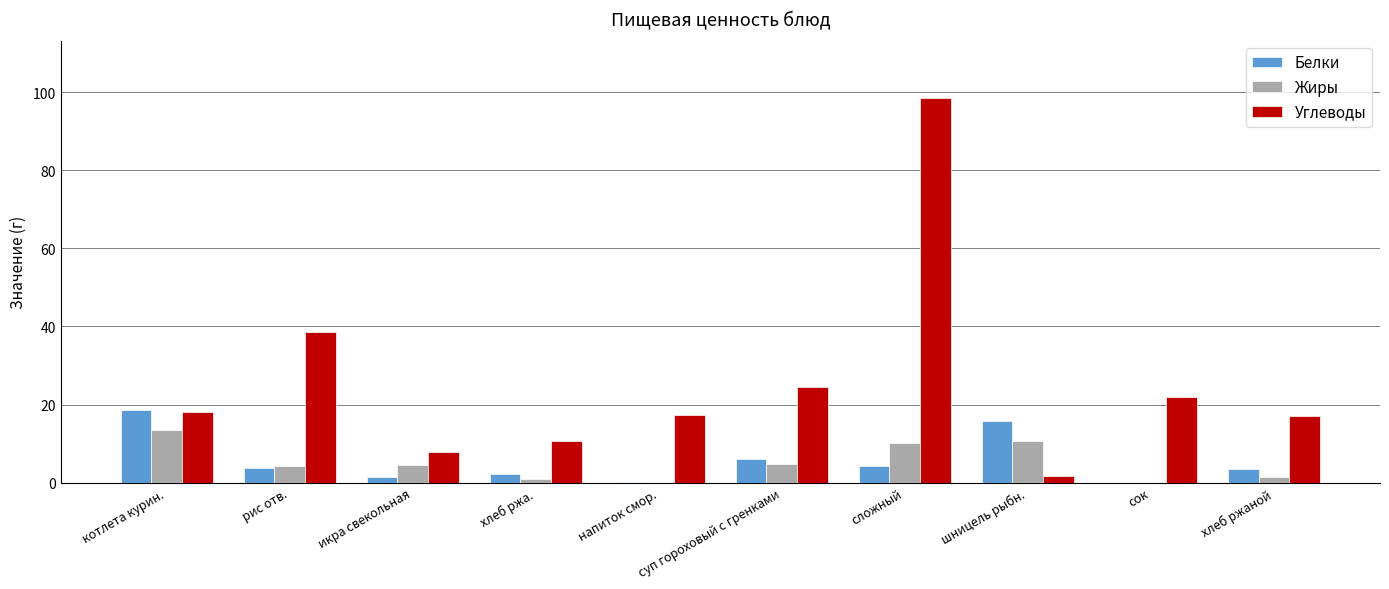

At which label does Белки reach its peak?

котлета курин.